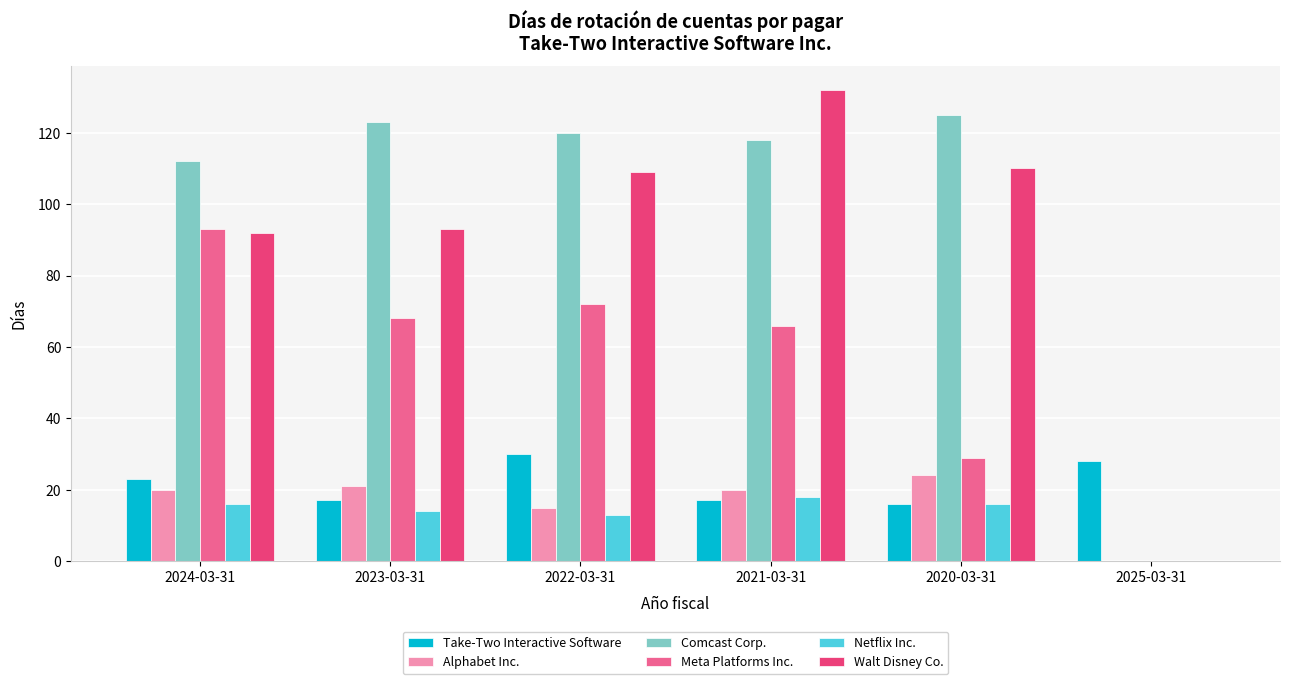

Reading right to left, transcribe all the data shown in this chart.

Take-Two Interactive Software: 2025-03-31=28	2020-03-31=16	2021-03-31=17	2022-03-31=30	2023-03-31=17	2024-03-31=23
Alphabet Inc.: 2025-03-31=0	2020-03-31=24	2021-03-31=20	2022-03-31=15	2023-03-31=21	2024-03-31=20
Comcast Corp.: 2025-03-31=0	2020-03-31=125	2021-03-31=118	2022-03-31=120	2023-03-31=123	2024-03-31=112
Meta Platforms Inc.: 2025-03-31=0	2020-03-31=29	2021-03-31=66	2022-03-31=72	2023-03-31=68	2024-03-31=93
Netflix Inc.: 2025-03-31=0	2020-03-31=16	2021-03-31=18	2022-03-31=13	2023-03-31=14	2024-03-31=16
Walt Disney Co.: 2025-03-31=0	2020-03-31=110	2021-03-31=132	2022-03-31=109	2023-03-31=93	2024-03-31=92